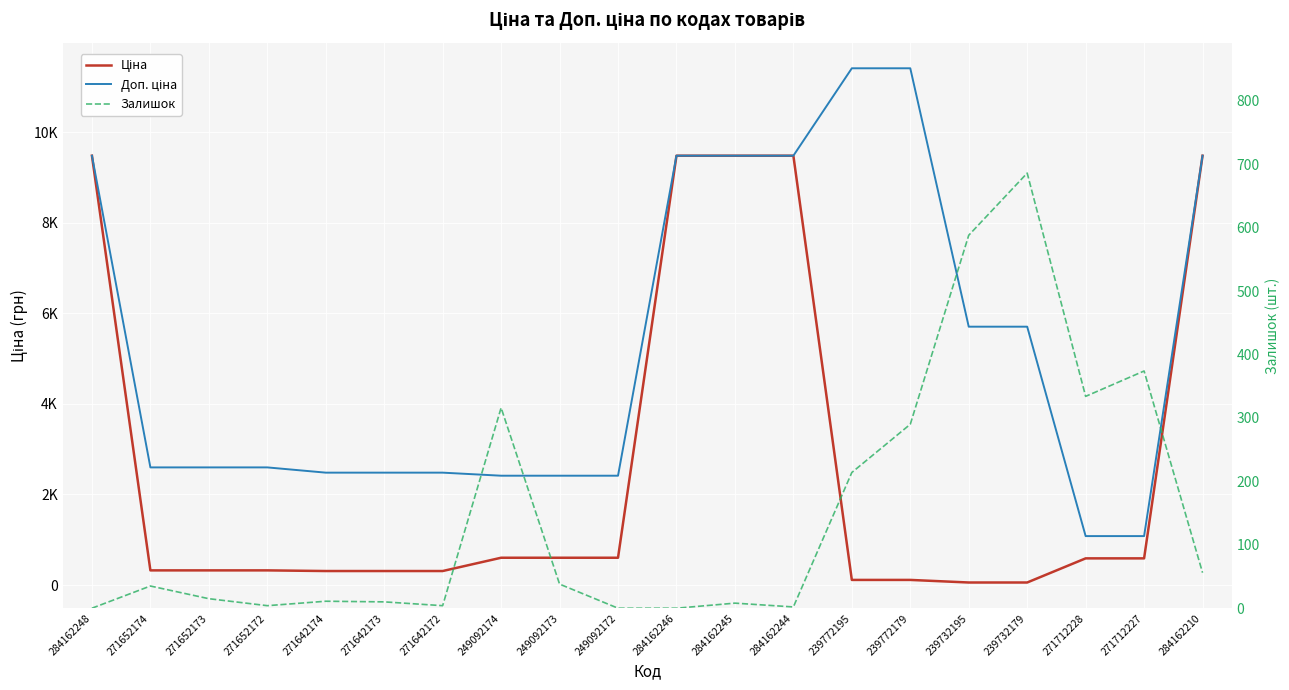

List the series in order of their peak value, highest first.

Доп. ціна, Ціна, Залишок